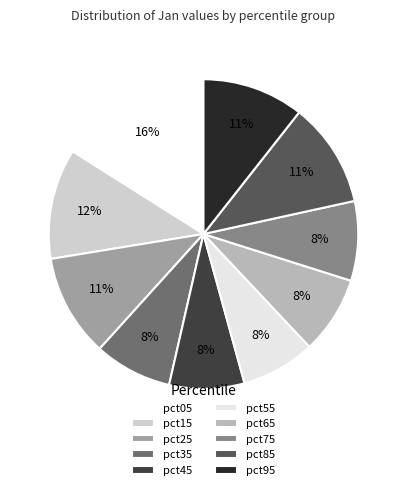

Which category has the biggest portion of the pie?

pct05